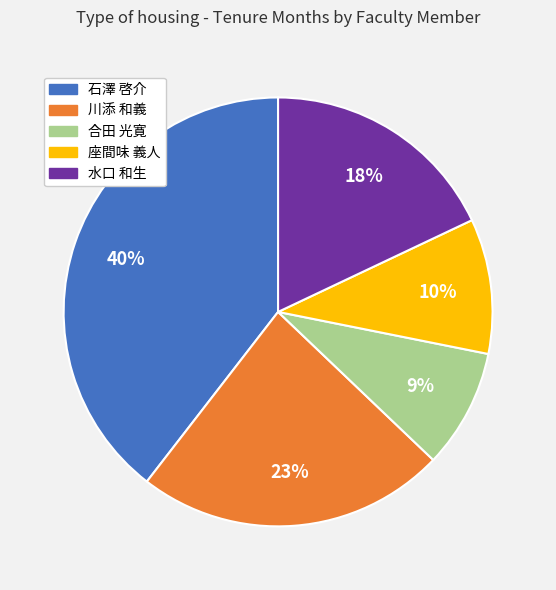

Approximately how many times larger is the value at 合田 光寛 compared to 石澤 啓介?

0.2